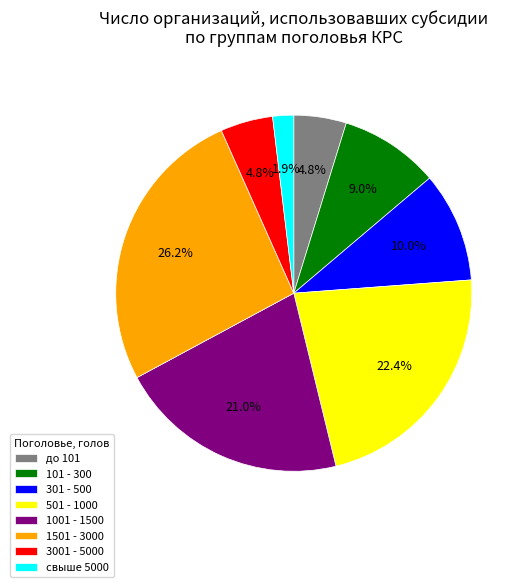

To the nearest percent, what portion does 1001 - 1500 represent?

21%